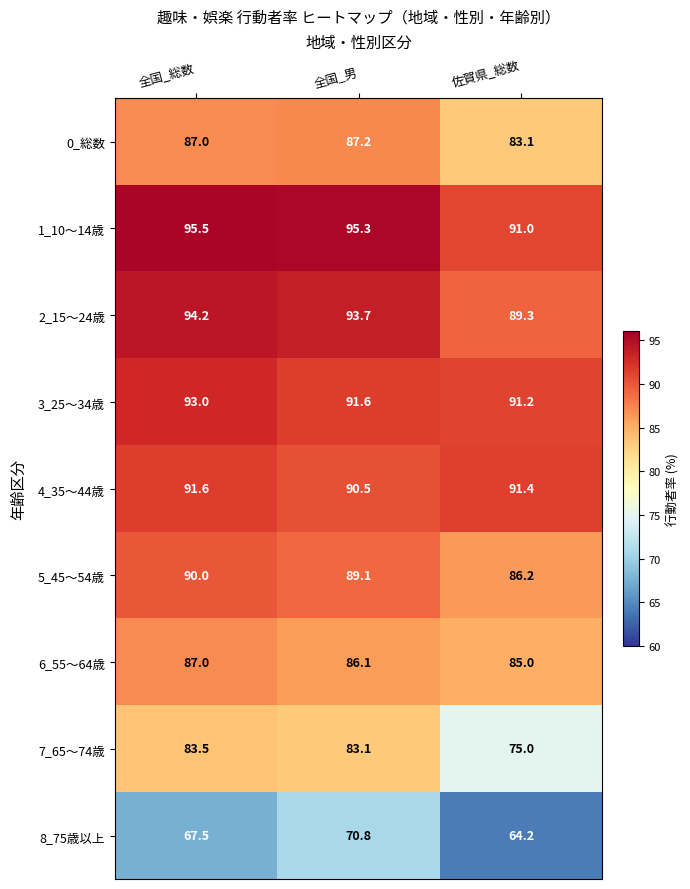

What is the difference between the maximum and minimum values in the 7_65～74歳 series?

8.5